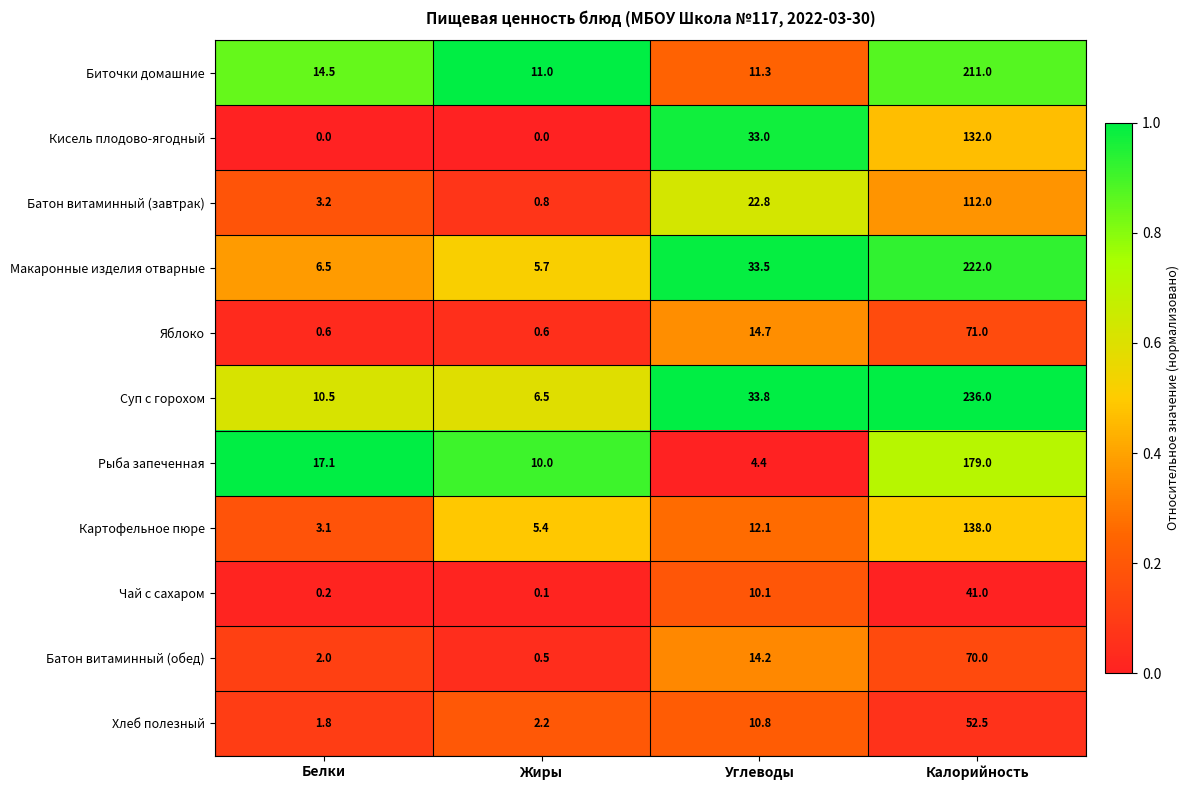

What is the difference between the maximum and minimum values in the Суп с горохом series?

229.5